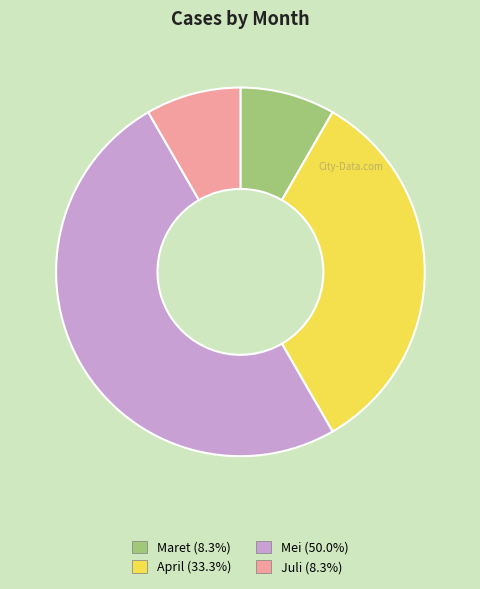

Is Juli the majority of the pie?

No